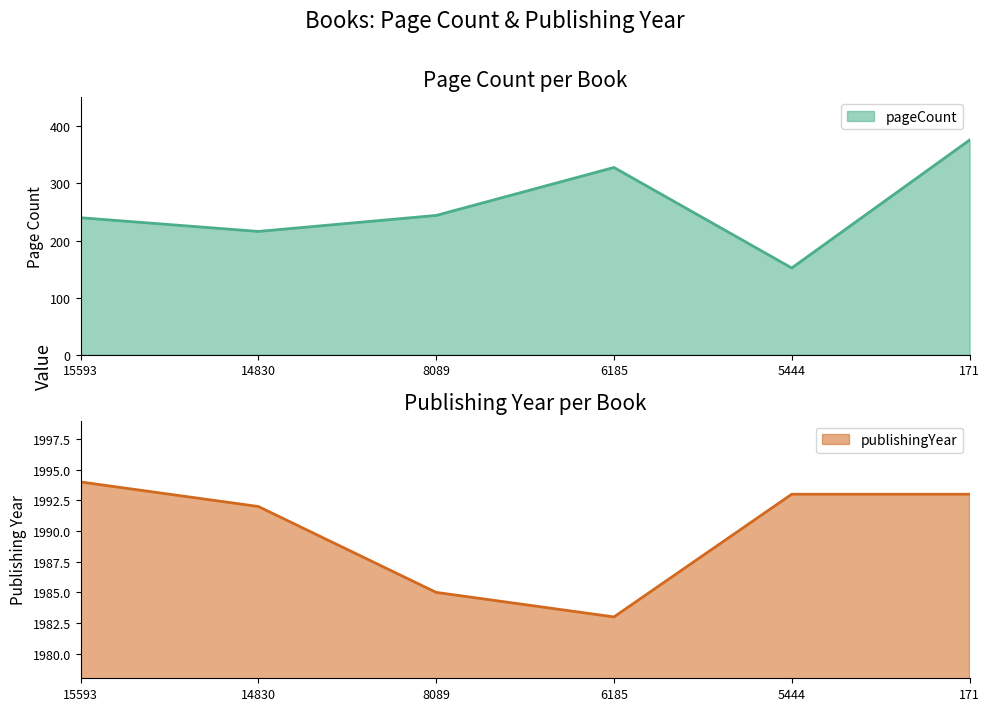

Reading right to left, what are all the values shown in this chart?

pageCount: 376	152	328	244	216	240
publishingYear: 1993	1993	1983	1985	1992	1994